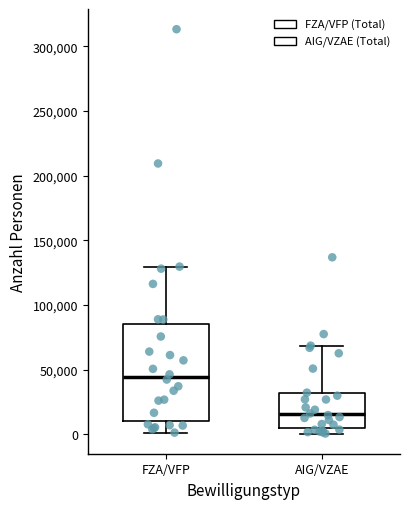

Reading left to right, transcribe this box plot: for each box, give where its median line is, the range the box spans, and where its two whiskers end, as read against the y-axis. The values are not printed on the chart, so give them approximately, as read against the axis.

FZA/VFP: median 45000, box 10000 to 85000, whiskers 0 to 130000
AIG/VZAE: median 15000, box 5000 to 30000, whiskers 0 to 70000